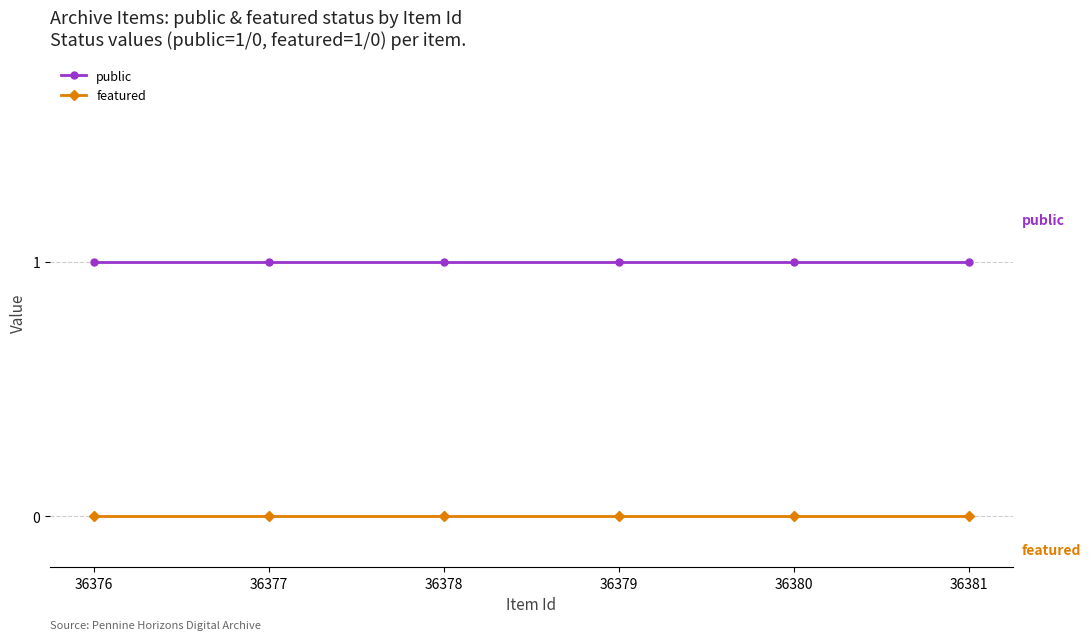

Reading left to right, extract all data points from this chart.

public: 1	1	1	1	1	1
featured: 0	0	0	0	0	0